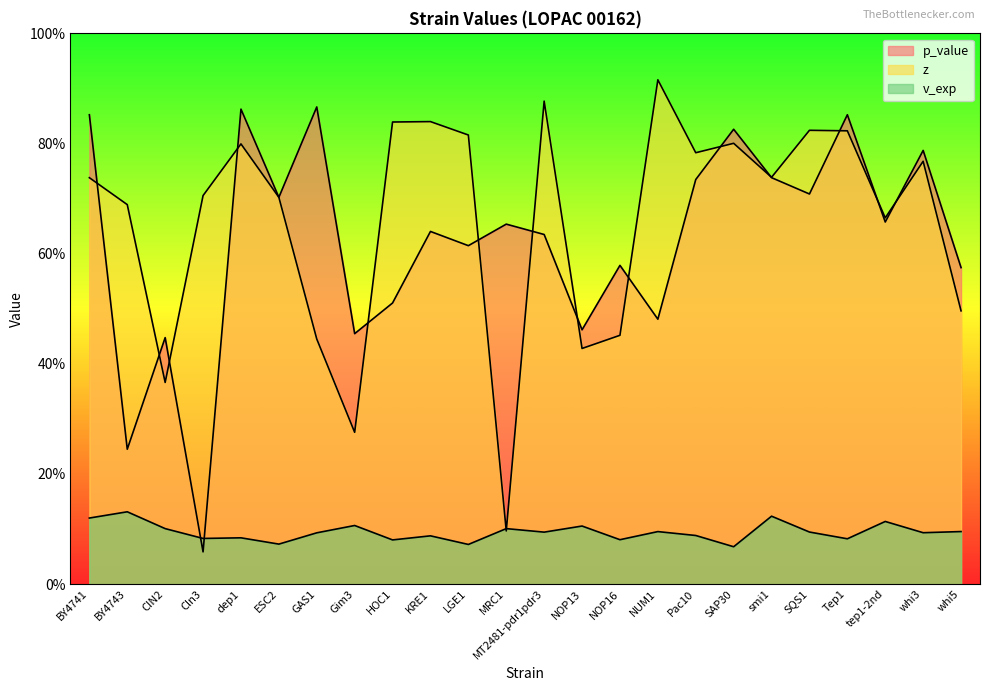

True or false: p_value and z intersect in this chart.

True